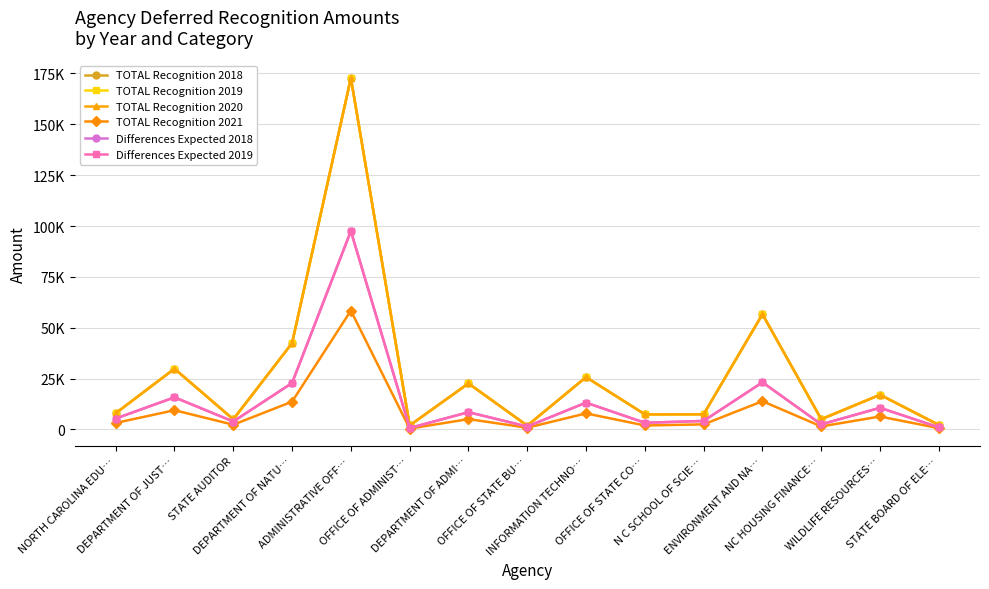

Is it true that TOTAL Recognition 2020 equals 11267.8 at NORTH CAROLINA EDU…?

False